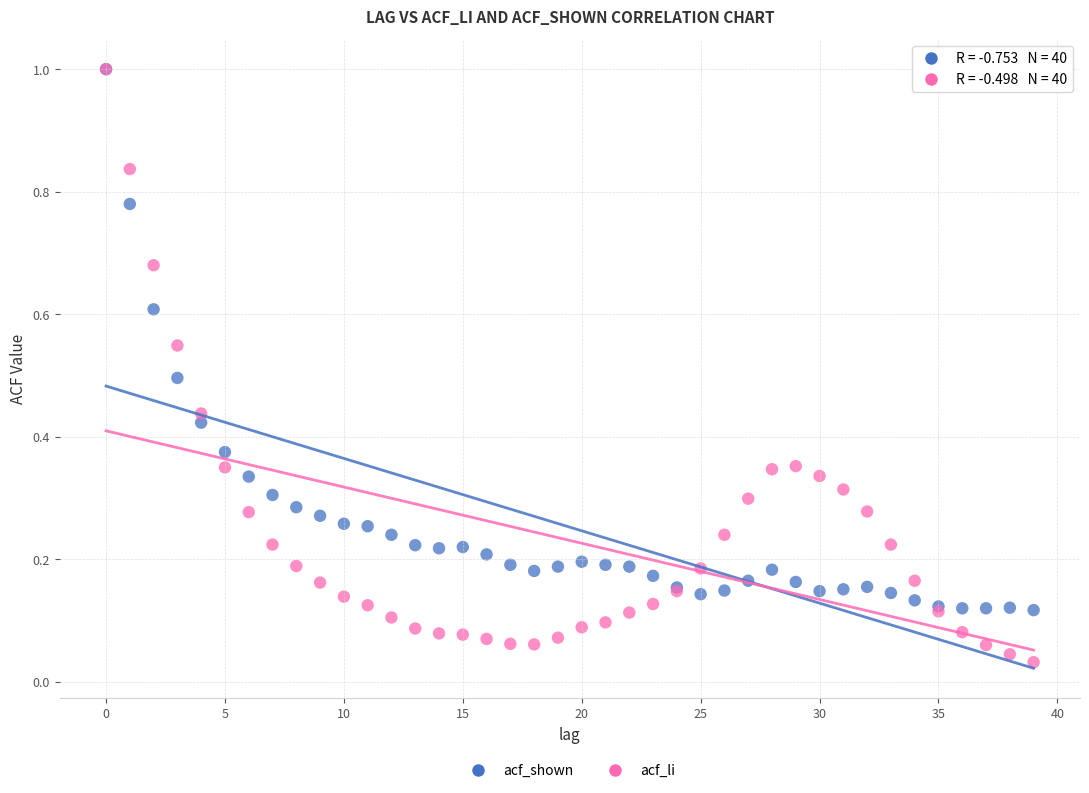

Which series contains the lowest Y value?

acf_li